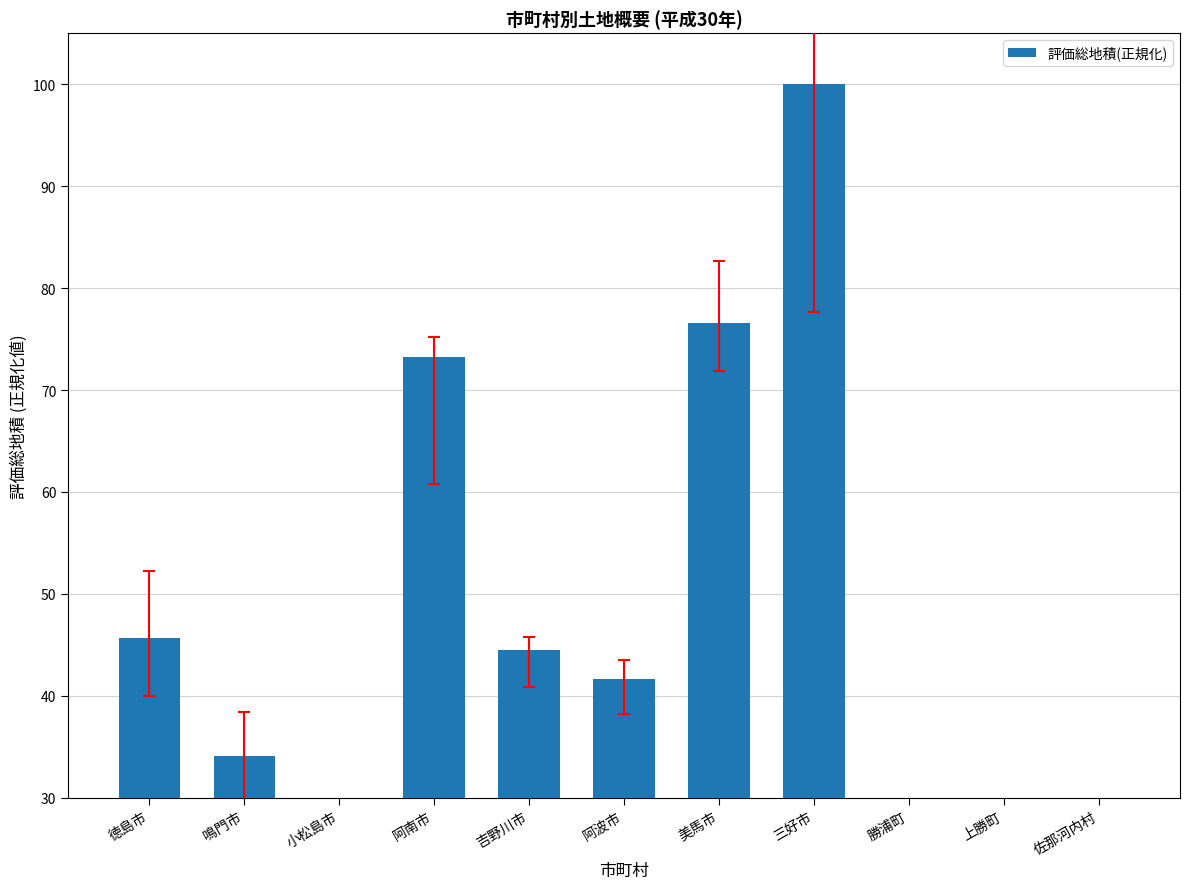

True or false: the data shows 96.2 at 阿南市.

False